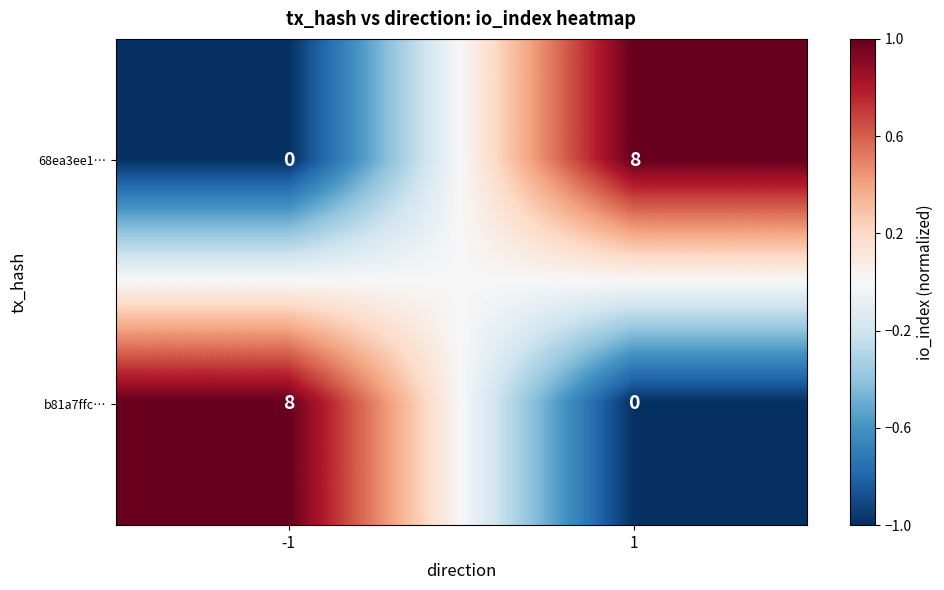

What is the sum of the 68ea3ee1… values at -1 and 1?

8